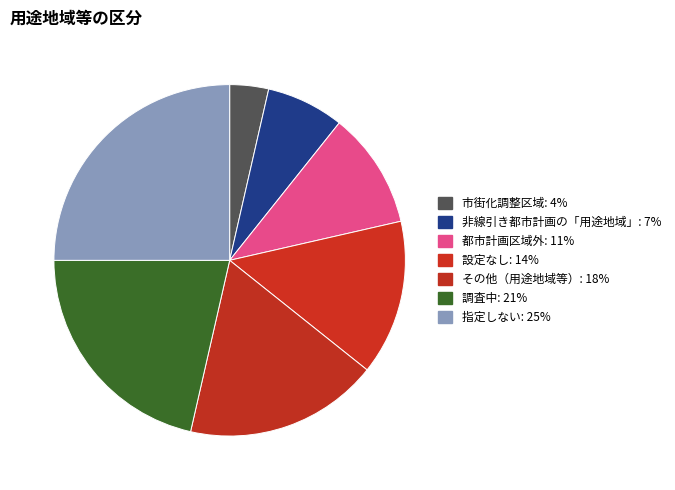

Rank the categories by value from highest to lowest.

指定しない, 調査中, その他（用途地域等）, 設定なし, 都市計画区域外, 非線引き都市計画の「用途地域」, 市街化調整区域